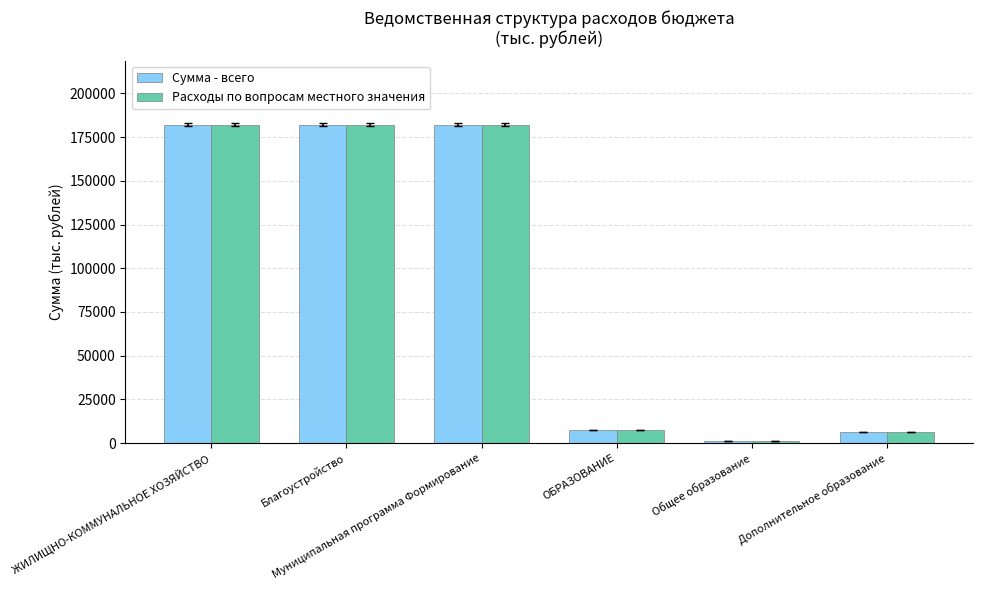

What is the maximum value for Расходы по вопросам местного значения?

182194.5